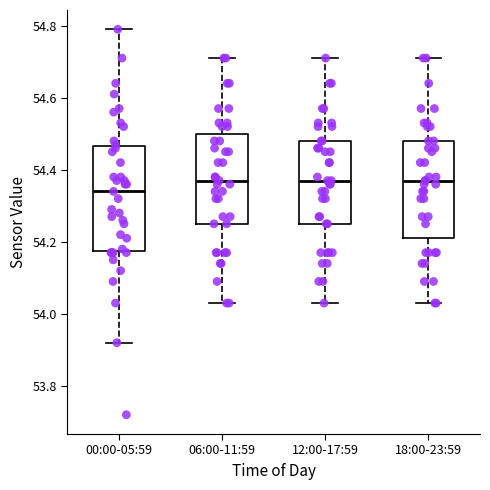

Which box is the tallest, from its lower edge to its upper edge?

00:00-05:59